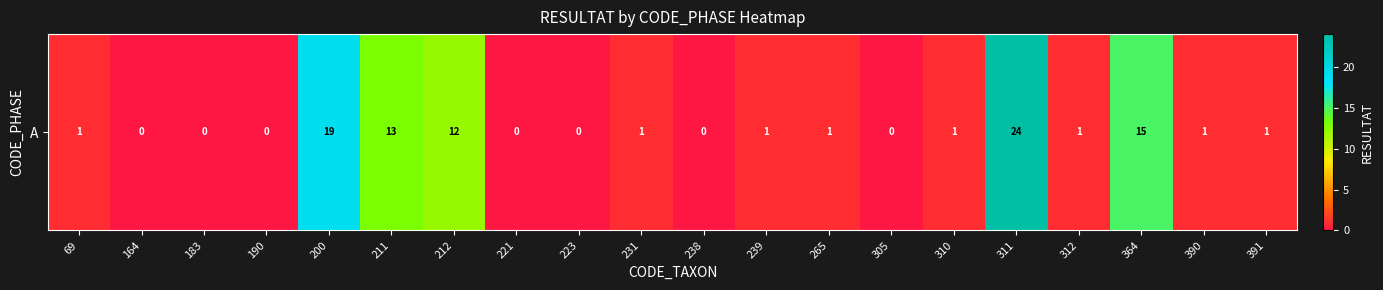

How many values are above zero?

13